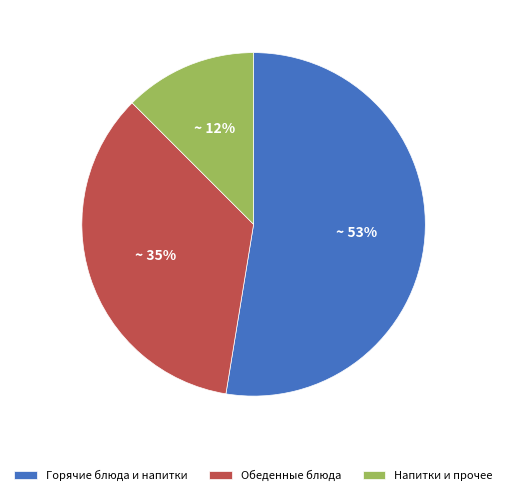

To the nearest percent, what percentage of the pie is Горячие блюда и напитки?

53%